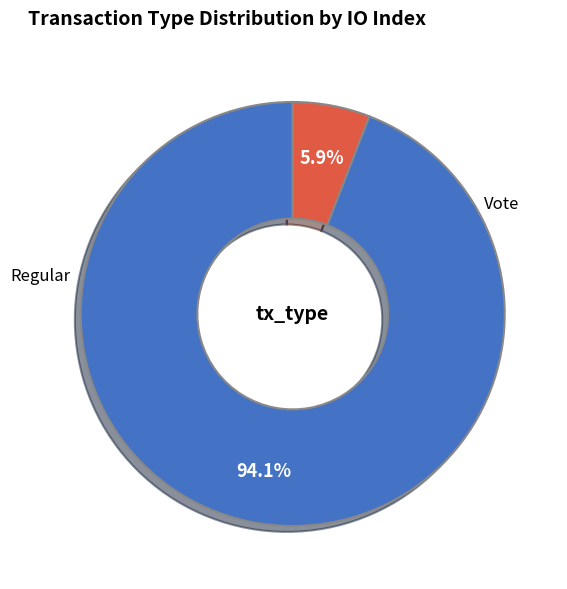

Is there any slice that represents more than half of the pie?

Yes